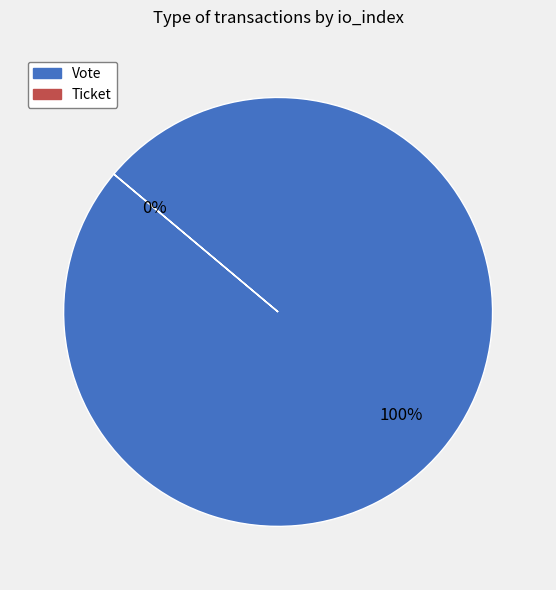

Which category accounts for the majority?

Vote